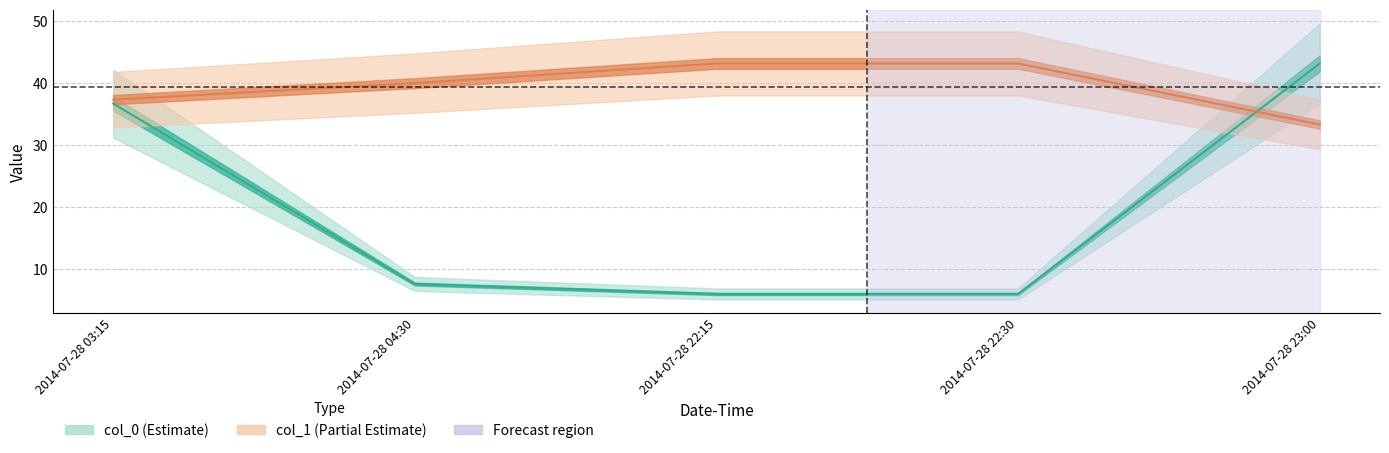

How many times do col_1 and col_0 (normalized) cross each other?

1